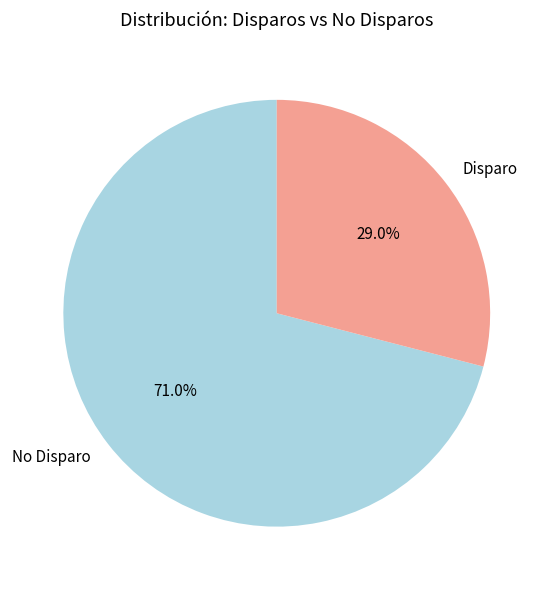

How many slices are in this pie chart?

2